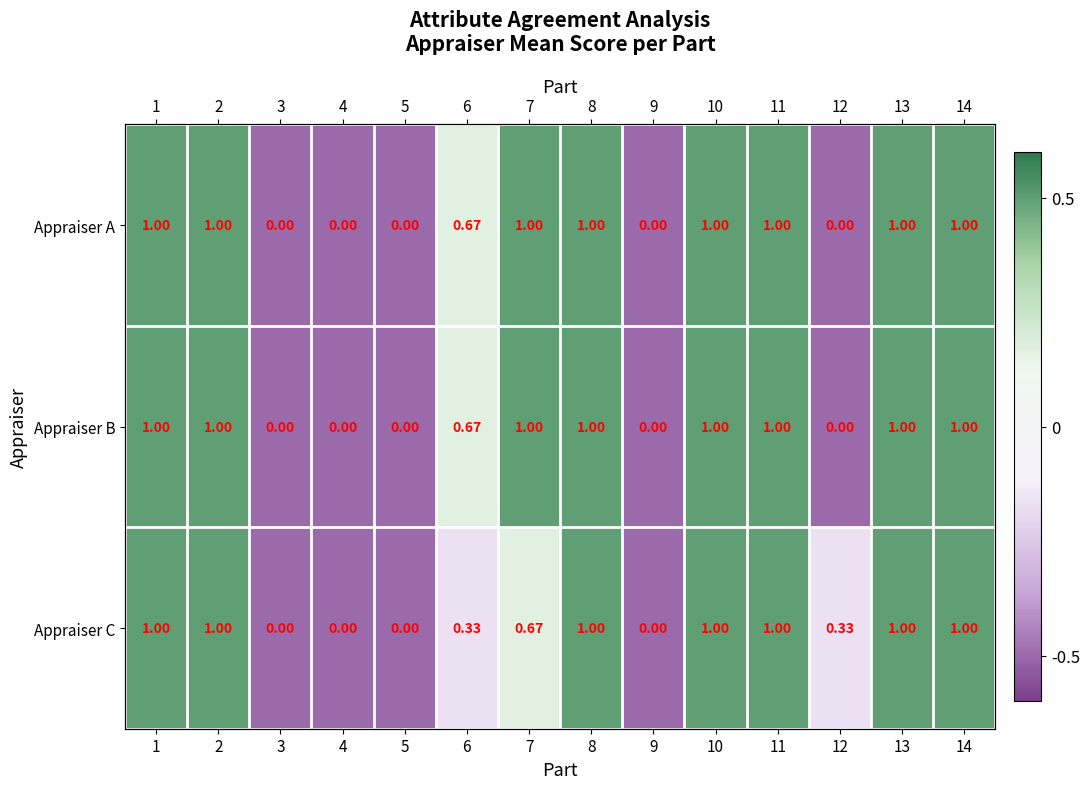

How many values in the Appraiser A series exceed 0?

9